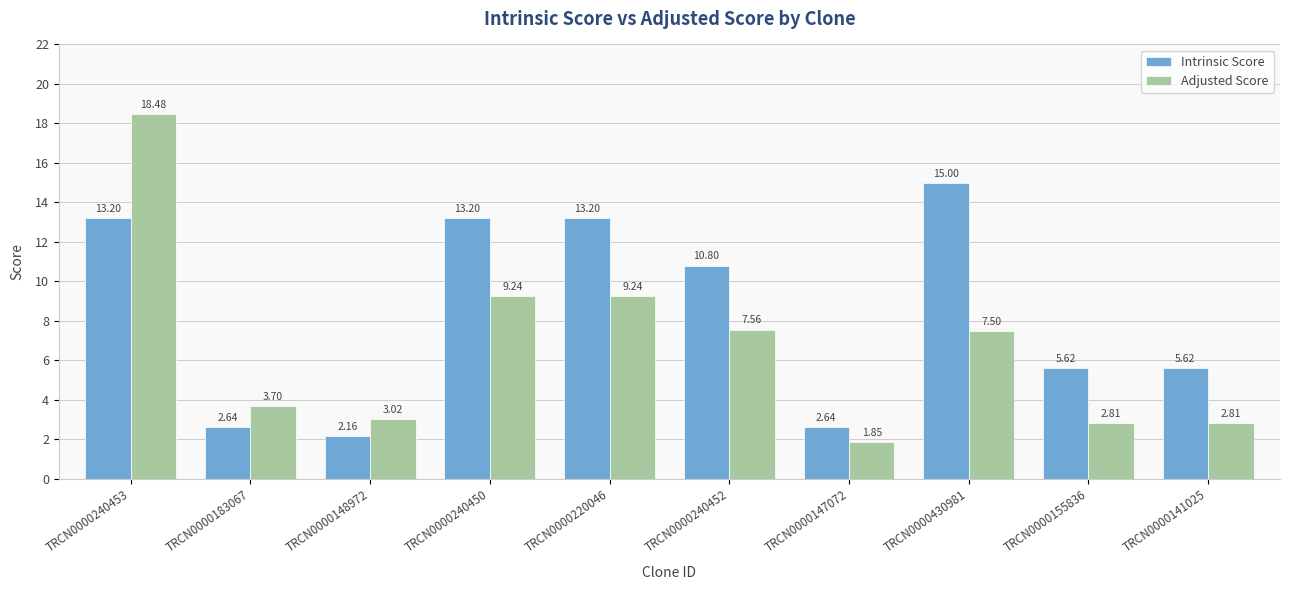

What is the difference between the second highest and second lowest values in the Intrinsic Score series?

10.6